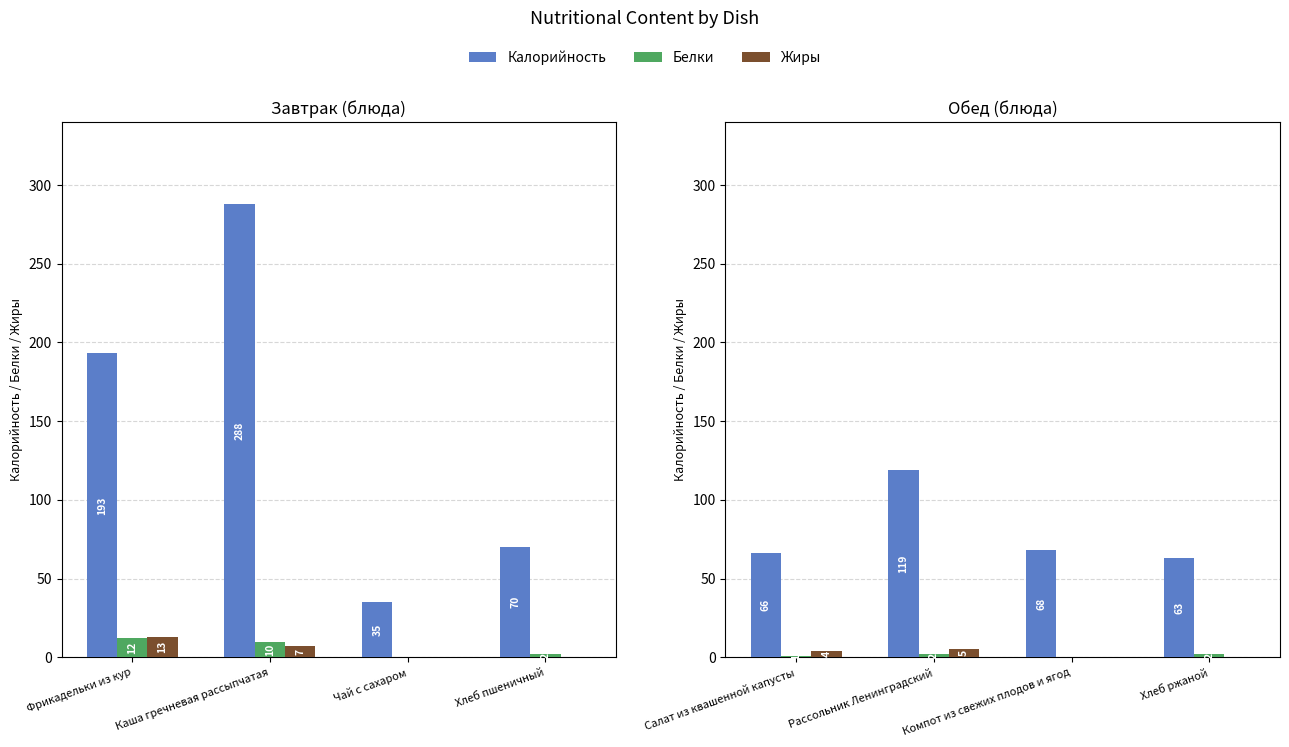

Does the chart contain stacked bars?

No